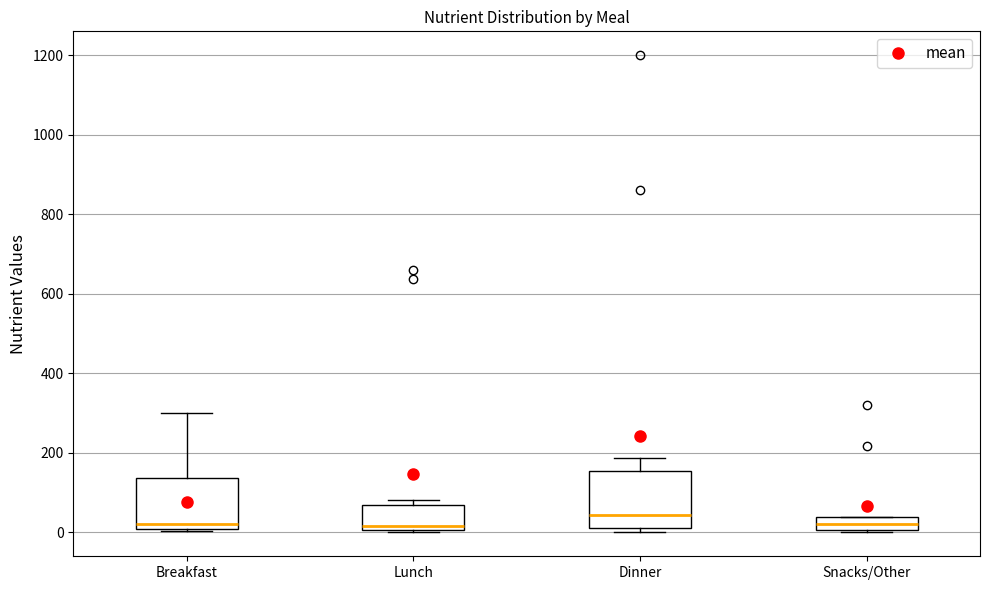

Reading left to right, transcribe this box plot: for each box, give where its median line is, the range the box spans, and where its two whiskers end, as read against the y-axis. The values are not printed on the chart, so give them approximately, as read against the axis.

Breakfast: median 20, box 0 to 140, whiskers 0 to 300
Lunch: median 20, box 0 to 60, whiskers 0 to 80
Dinner: median 40, box 20 to 160, whiskers 0 to 180
Snacks/Other: median 20, box 0 to 40, whiskers 0 to 40